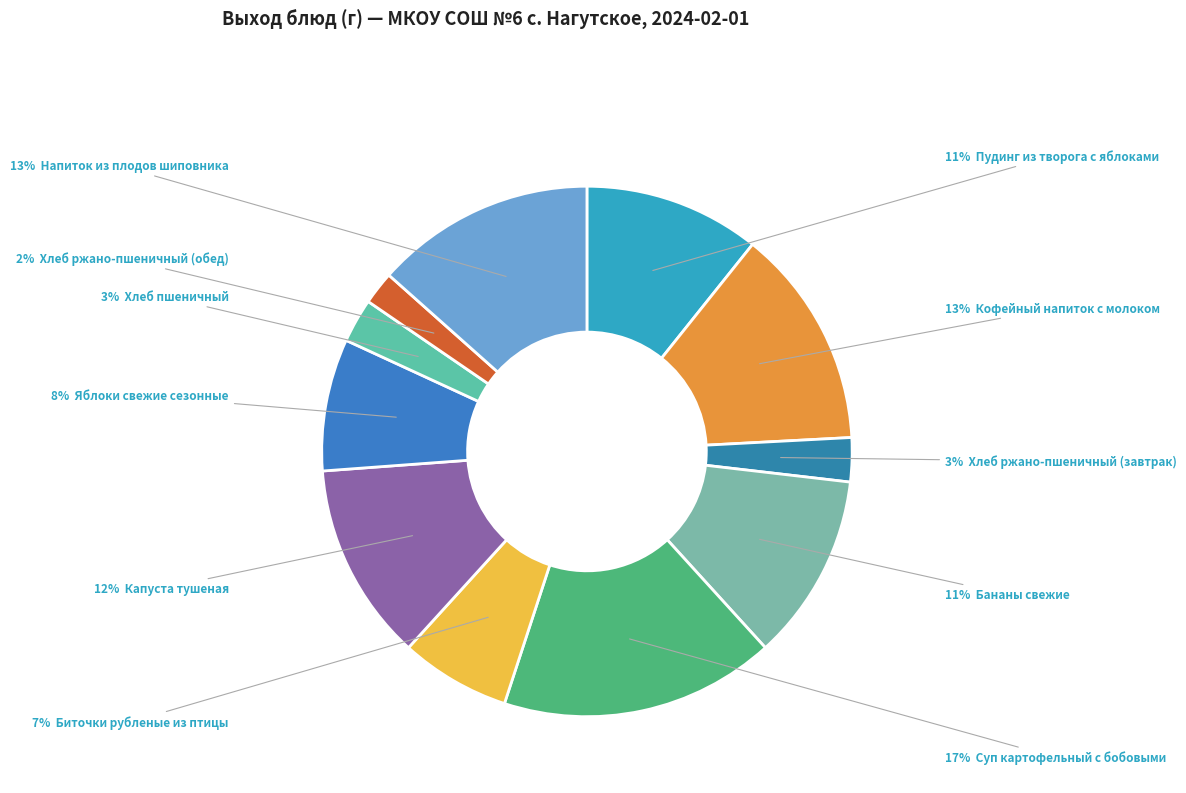

To the nearest percent, what is the average slice percentage?

9%